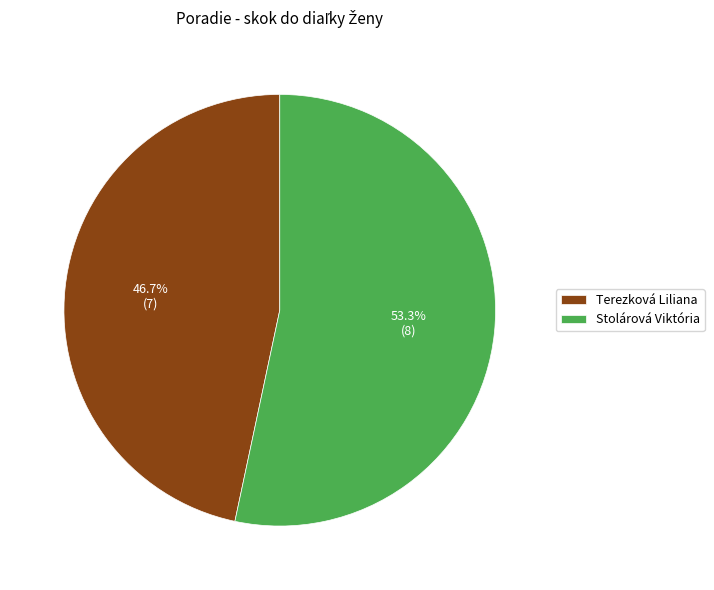

Which slice is the largest?

Stolárová Viktória